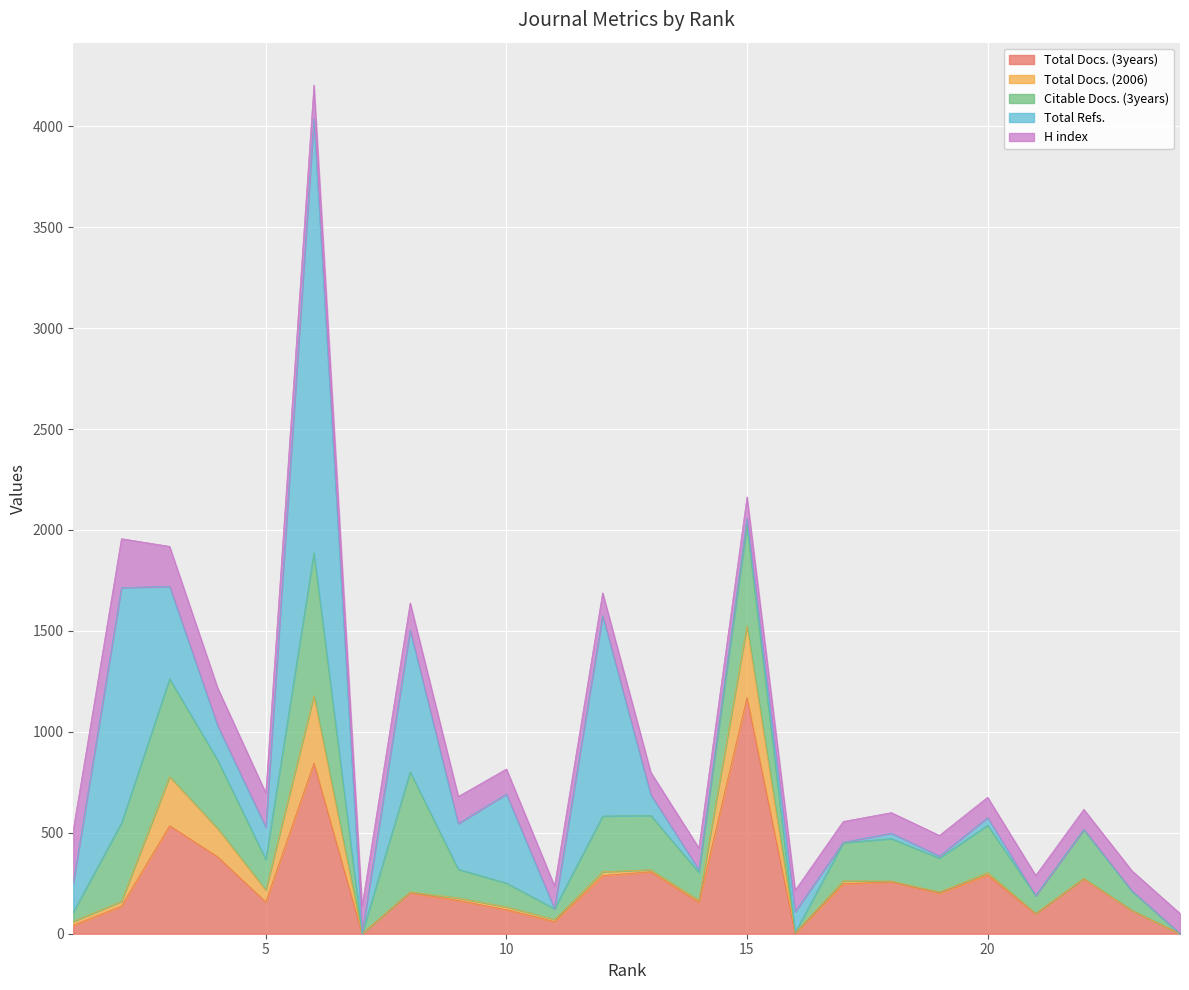

Is it true that Total Docs. (2006) equals 6 at 8?

False